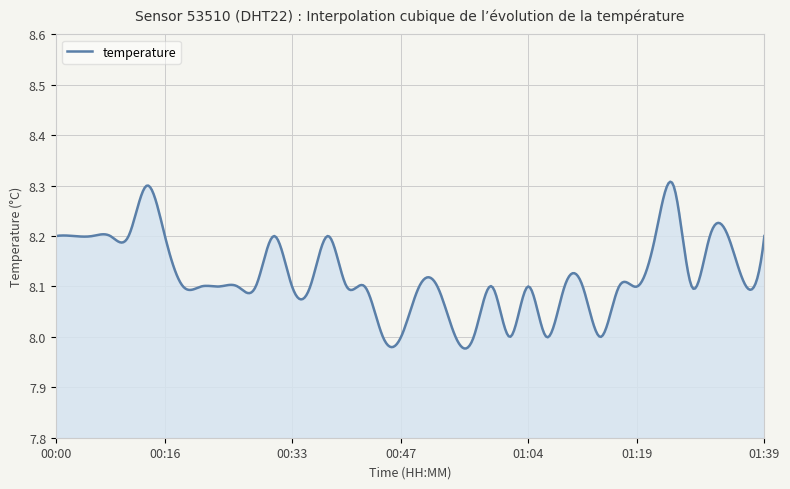

What is the difference between the maximum and minimum values?

0.3